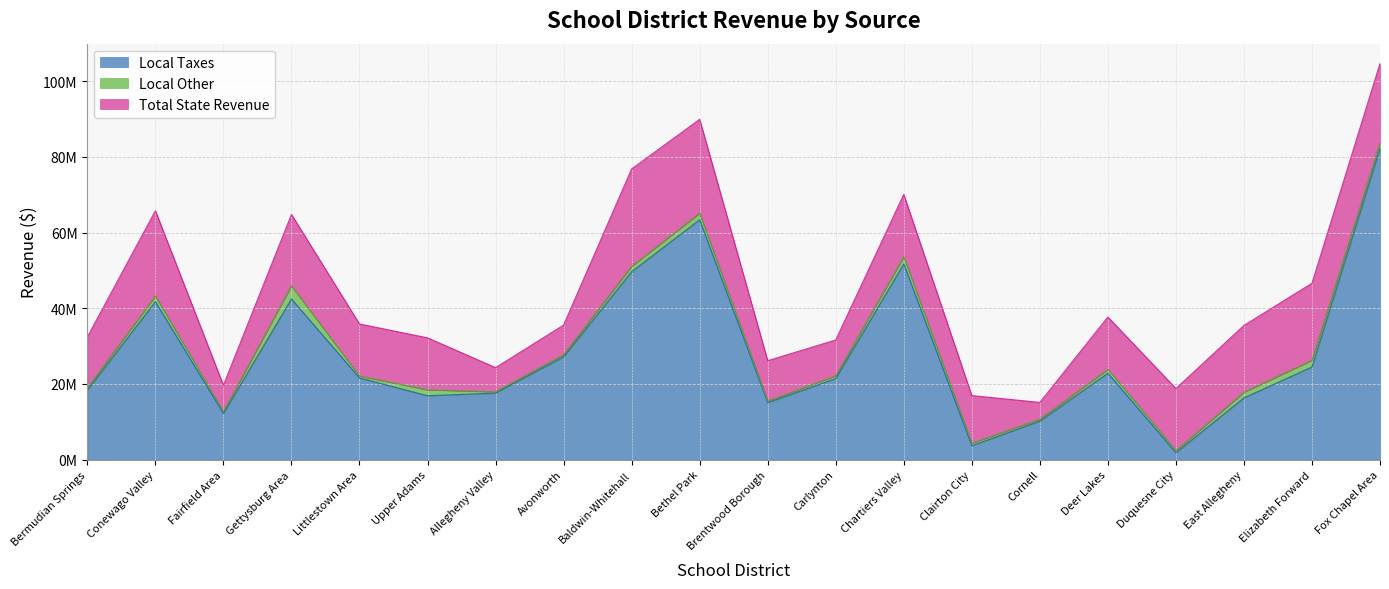

True or false: Local Other and Total State Revenue cross at least once.

False